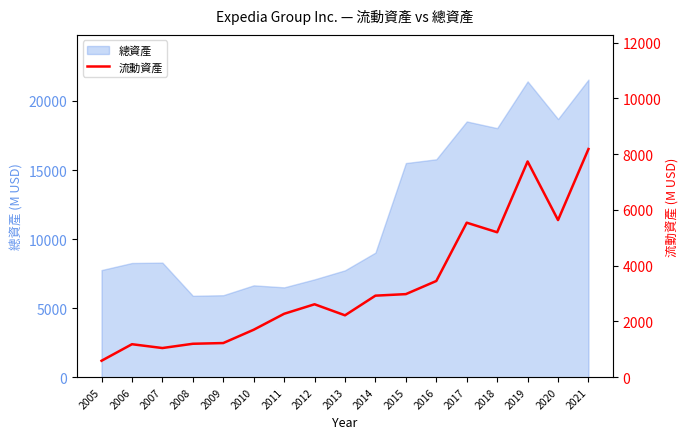

Rank the categories by value from highest to lowest.

2021, 2019, 2020, 2017, 2018, 2016, 2015, 2014, 2012, 2011, 2013, 2010, 2009, 2008, 2006, 2007, 2005